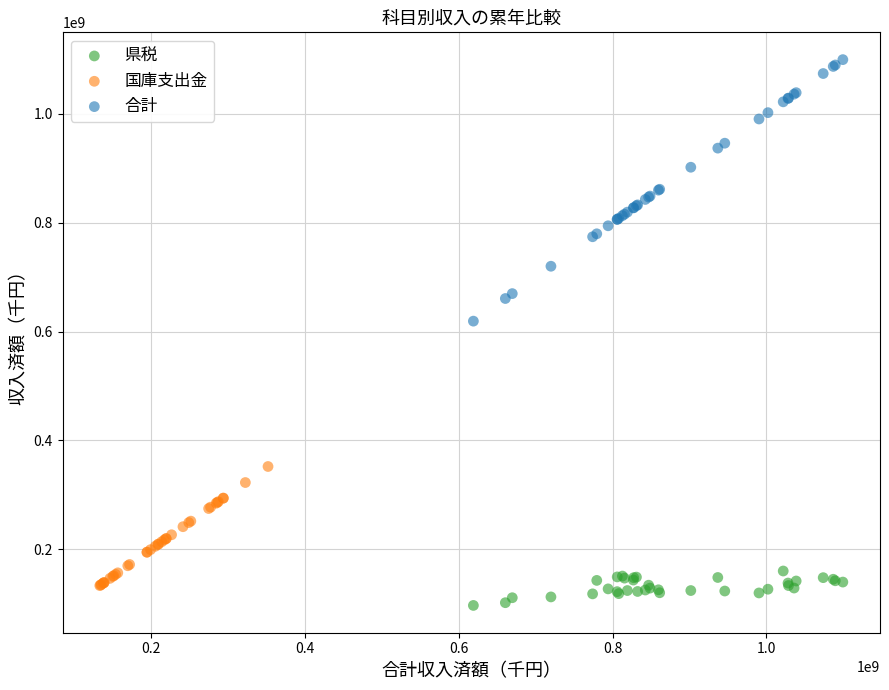

Which series has the largest Y range (max minus min)?

合計